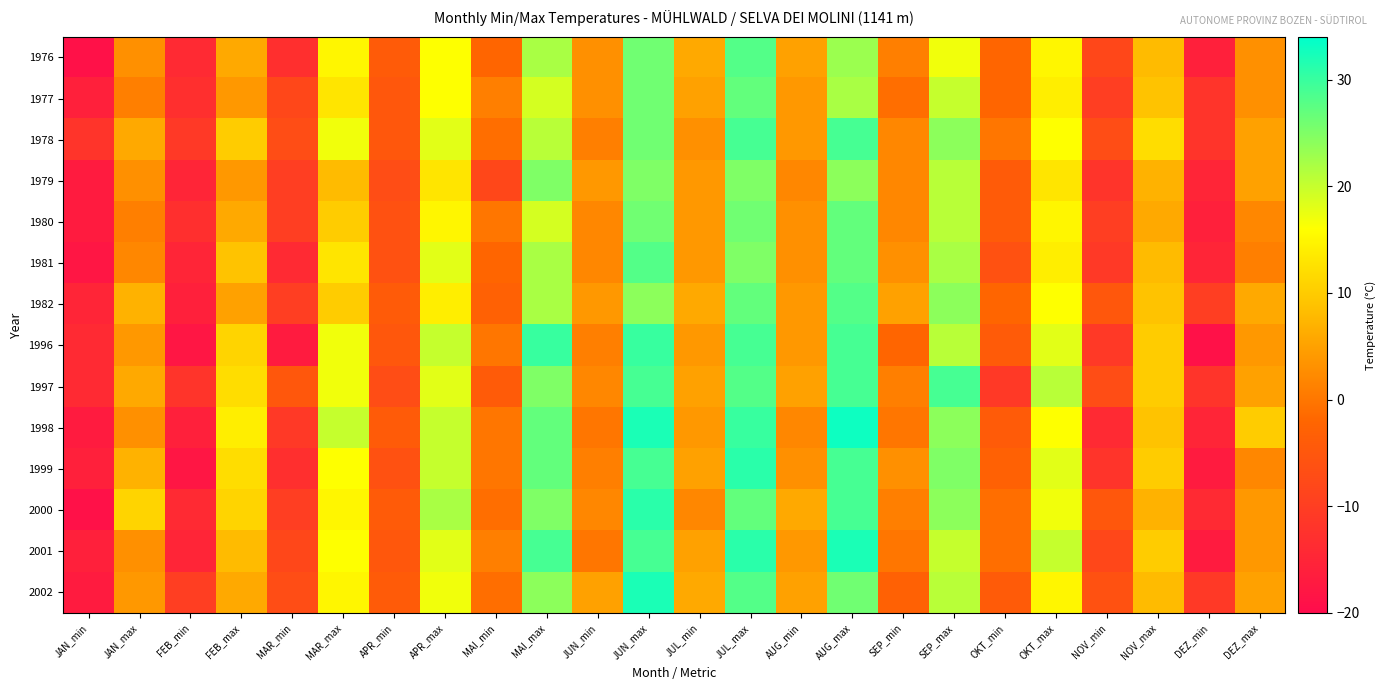

What is the spread (max minus min) of values at APR_min?

3